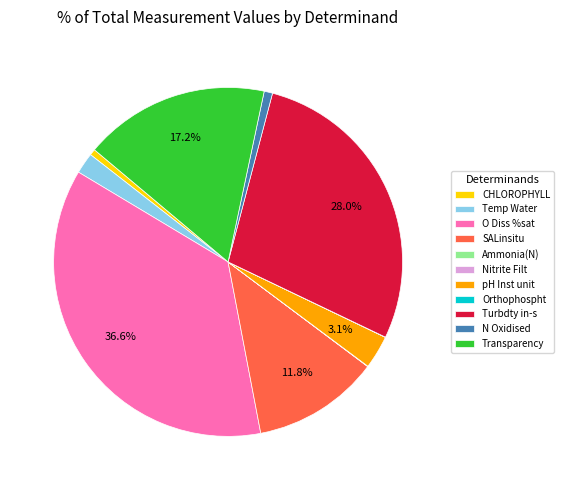

Which has a higher value, Transparency or CHLOROPHYLL?

Transparency